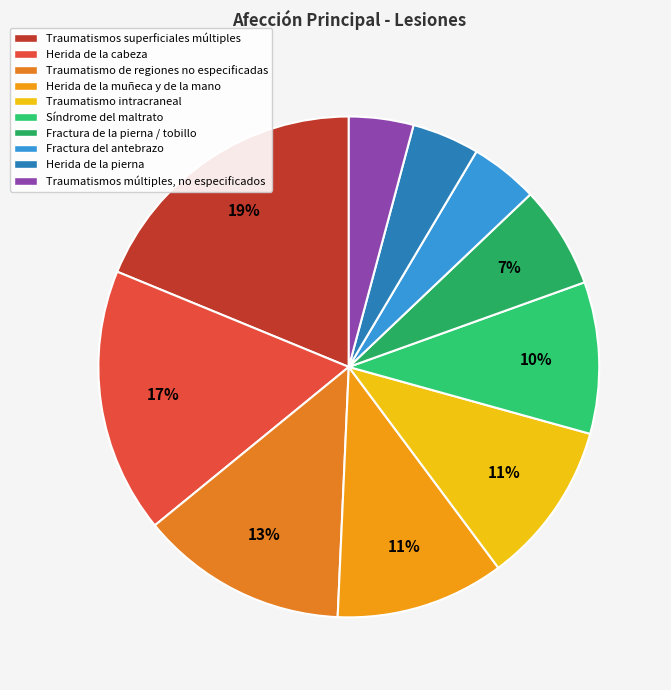

Is there any slice that represents more than half of the pie?

No